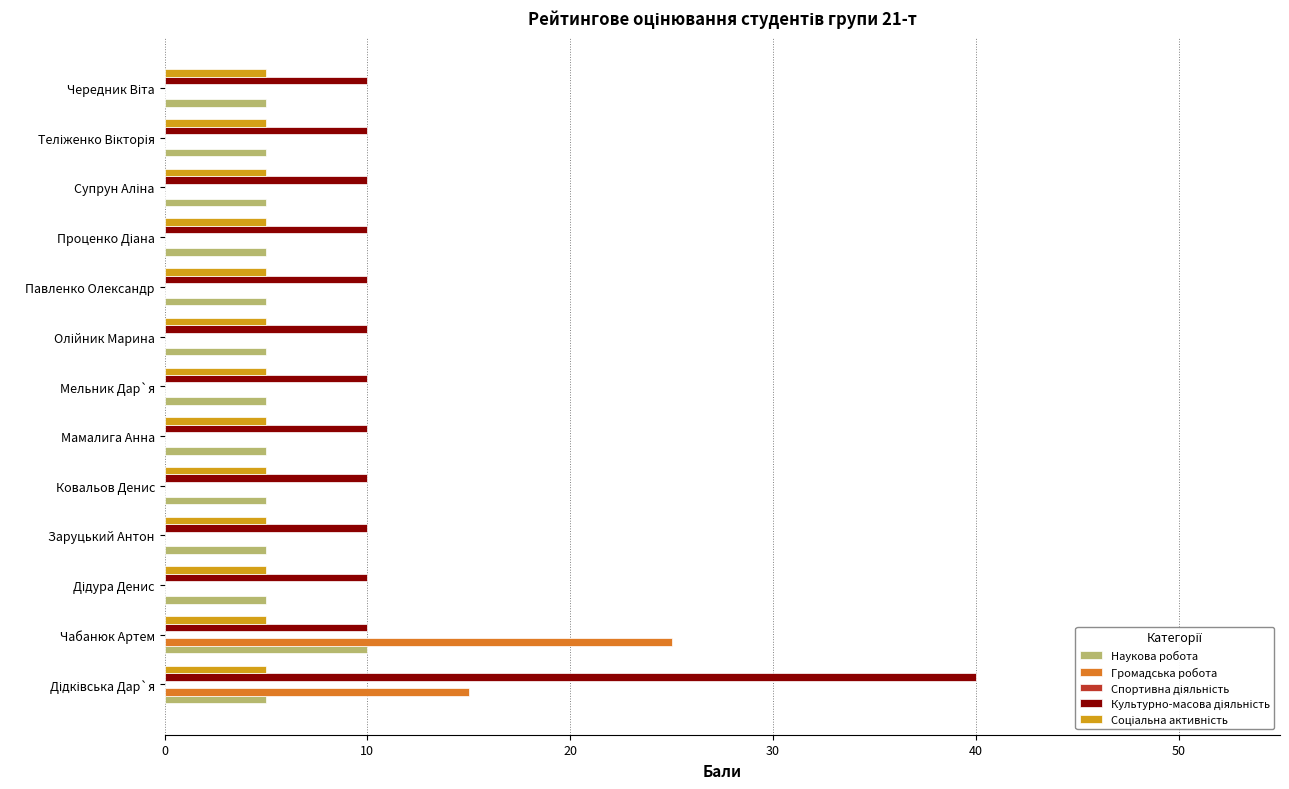

What is the sum of all Наукова робота values?

70